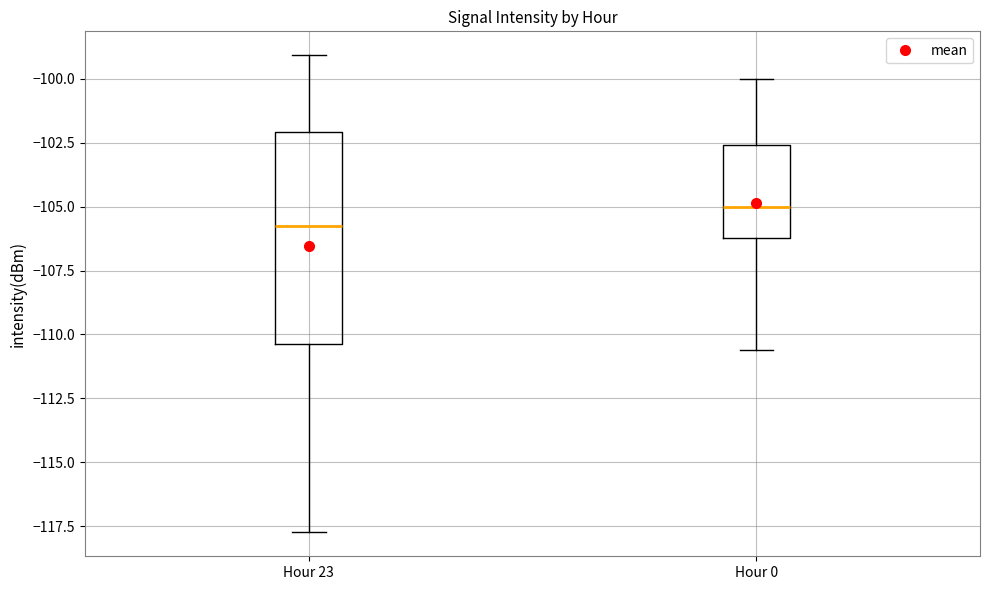

Reading left to right, transcribe this box plot: for each box, give where its median line is, the range the box spans, and where its two whiskers end, as read against the y-axis. The values are not printed on the chart, so give them approximately, as read against the axis.

Hour 23: median -106.0, box -110.5 to -102.0, whiskers -117.5 to -99.0
Hour 0: median -105.0, box -106.0 to -102.5, whiskers -110.5 to -100.0